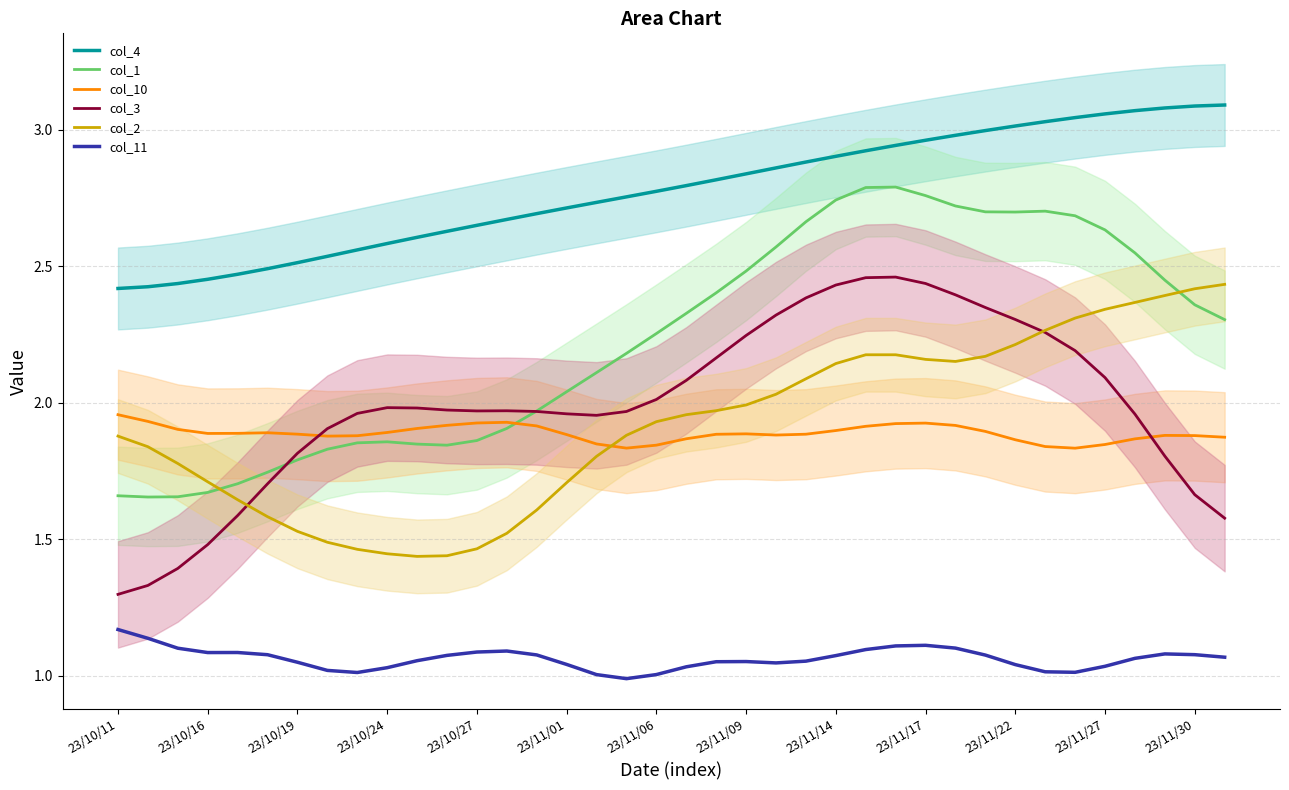

What is the difference between the highest and lowest values at 14?

1.6